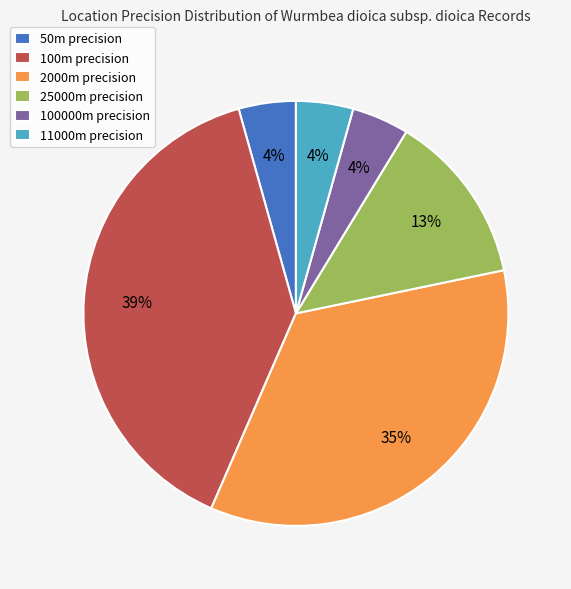

Approximately how many times larger is the value at 11000m precision compared to 25000m precision?

0.3